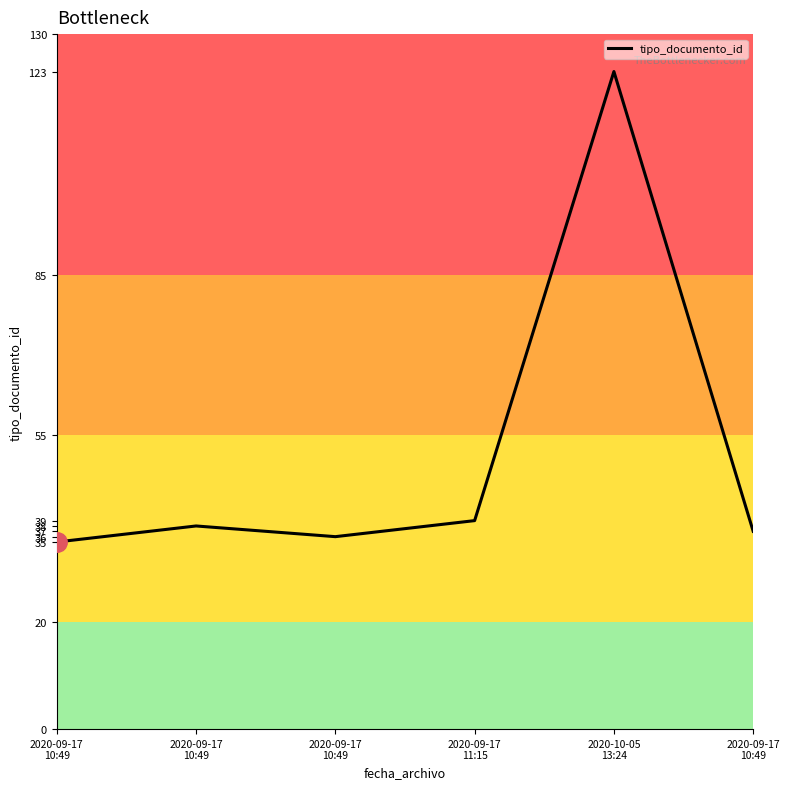

What is the approximate value at 2020-09-17
10:49, to the nearest 5?

35